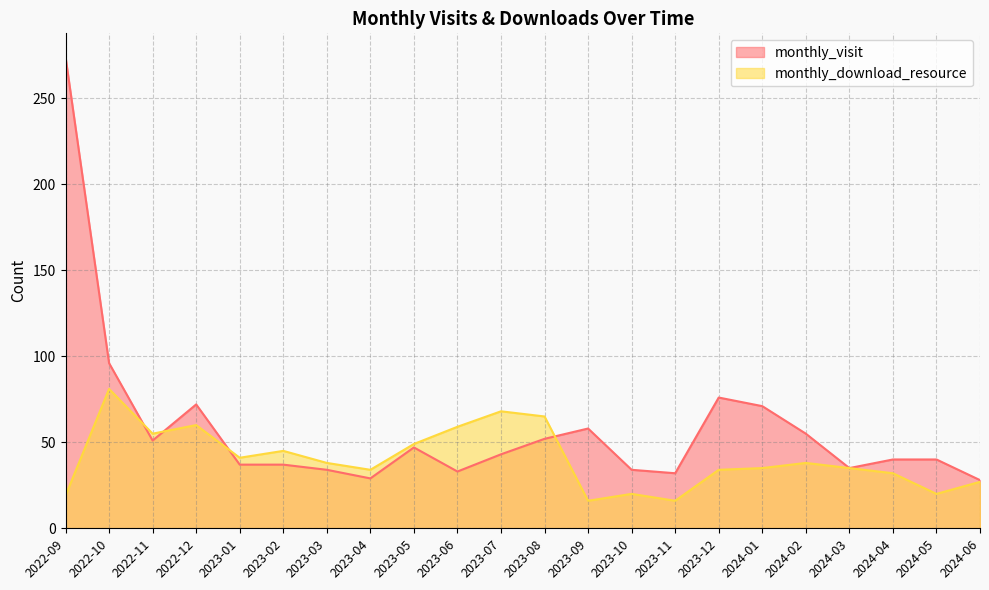

Rank the series at 2024-01 from lowest to highest value.

monthly_download_resource, monthly_visit